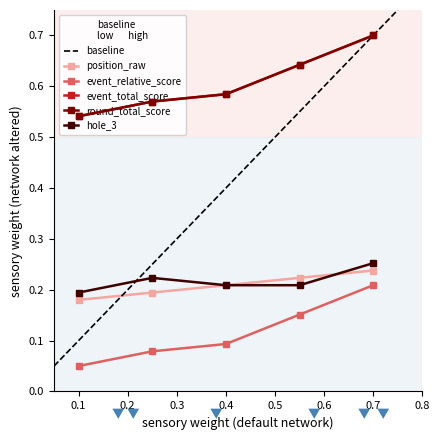

True or false: event_relative_score and event_total_score cross at least once.

False